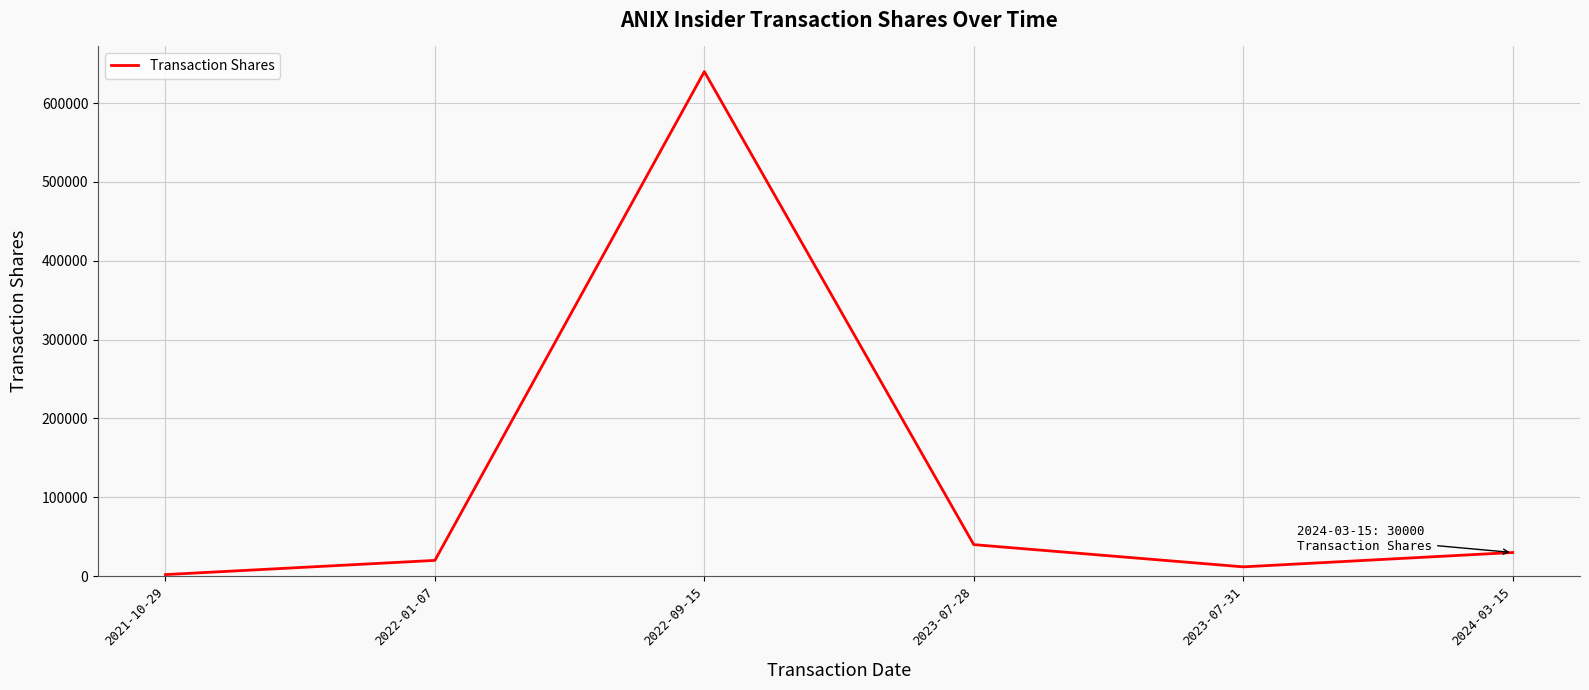

What is the minimum value shown in the chart?

2000